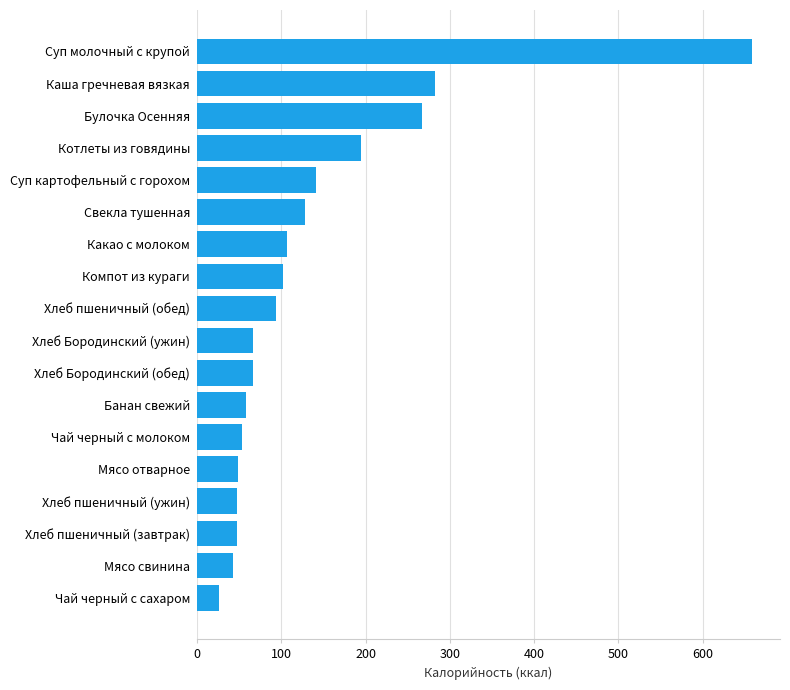

What is the ratio of the value at Булочка Осенняя to the value at Хлеб пшеничный (ужин)?

5.7